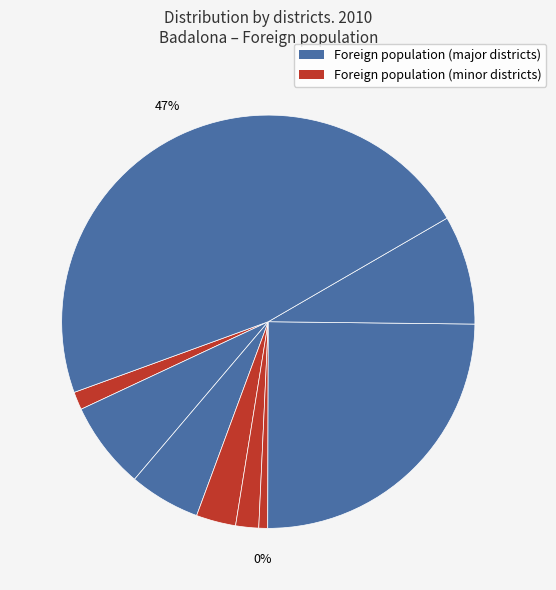

To the nearest percent, what is the average slice percentage?

11%